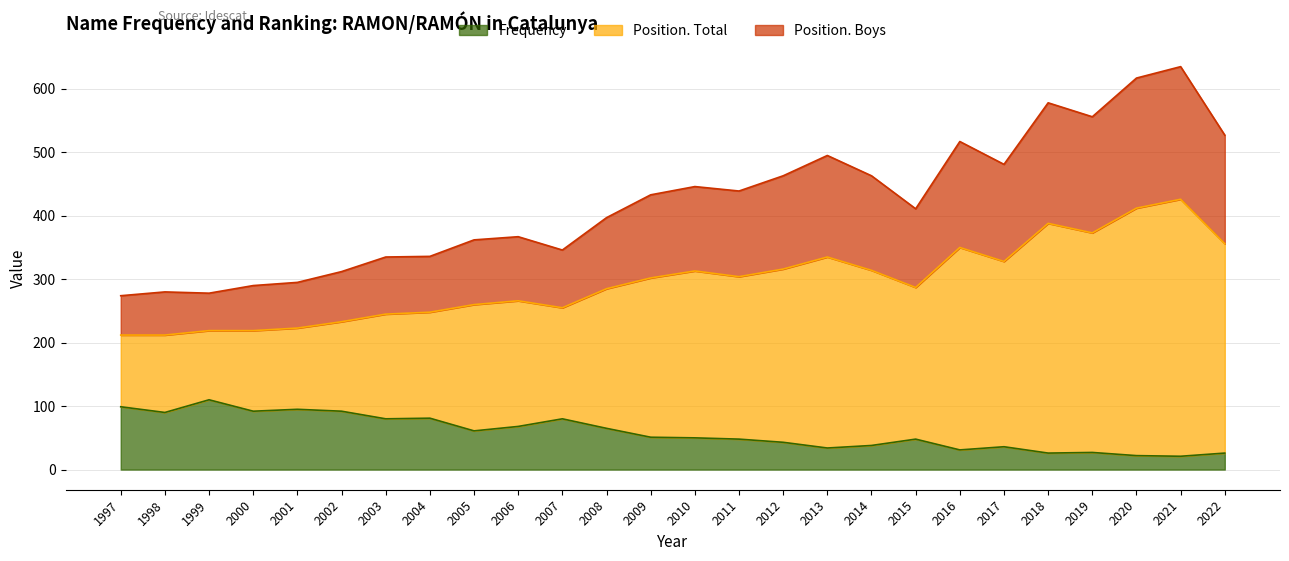

Rank the series by their maximum value, from lowest to highest.

Frequency, Position. Boys, Position. Total